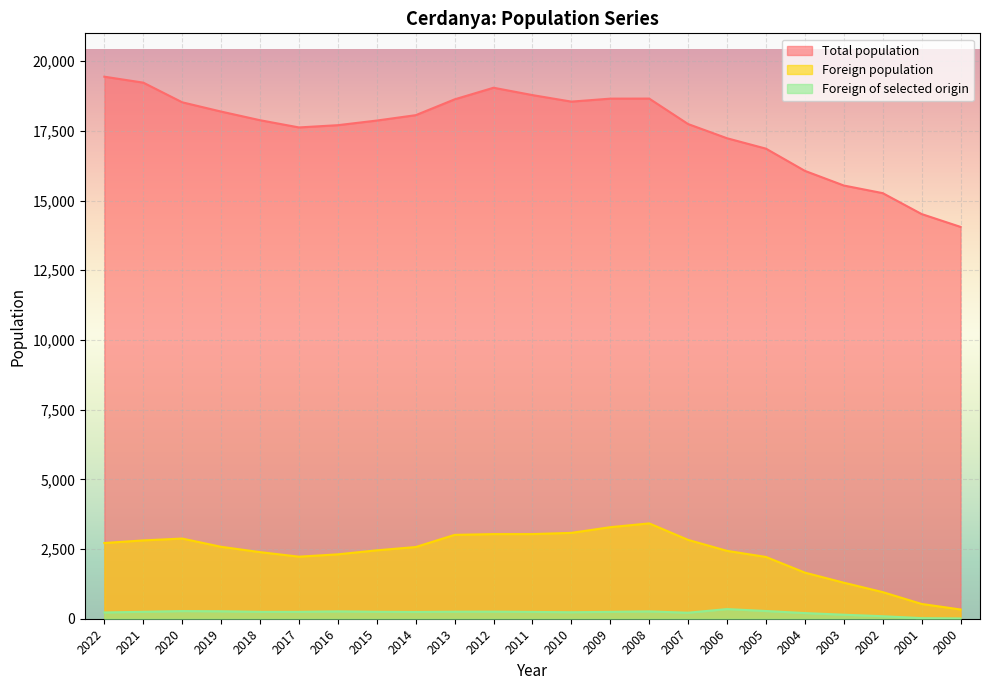

Reading left to right, transcribe all the data shown in this chart.

Total population: 19443	19230	18525	18192	17882	17623	17704	17870	18063	18630	19047	18783	18549	18656	18658	17744	17235	16862	16065	15540	15266	14516	14055
Foreign population: 2716	2810	2876	2580	2389	2226	2310	2454	2572	3008	3036	3036	3080	3284	3420	2828	2434	2216	1654	1293	955	530	331
Foreign of selected origin: 225	248	274	267	246	246	263	248	242	251	253	244	233	246	262	216	346	277	203	144	90	21	11